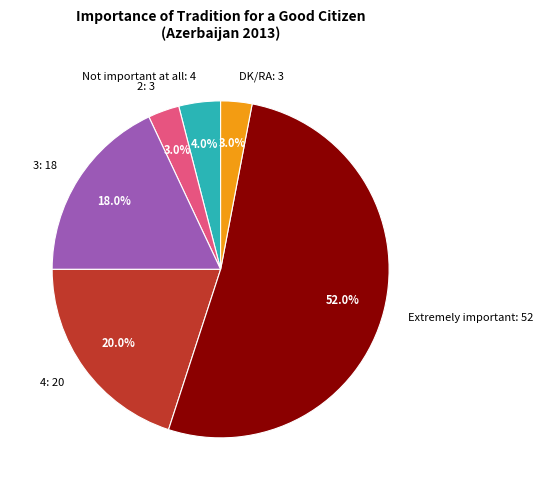

What is the majority slice?

Extremely important